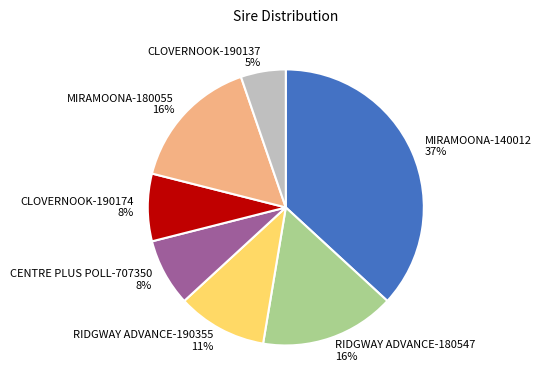

Is it true that CLOVERNOOK-190174 is 8% of the pie?

True